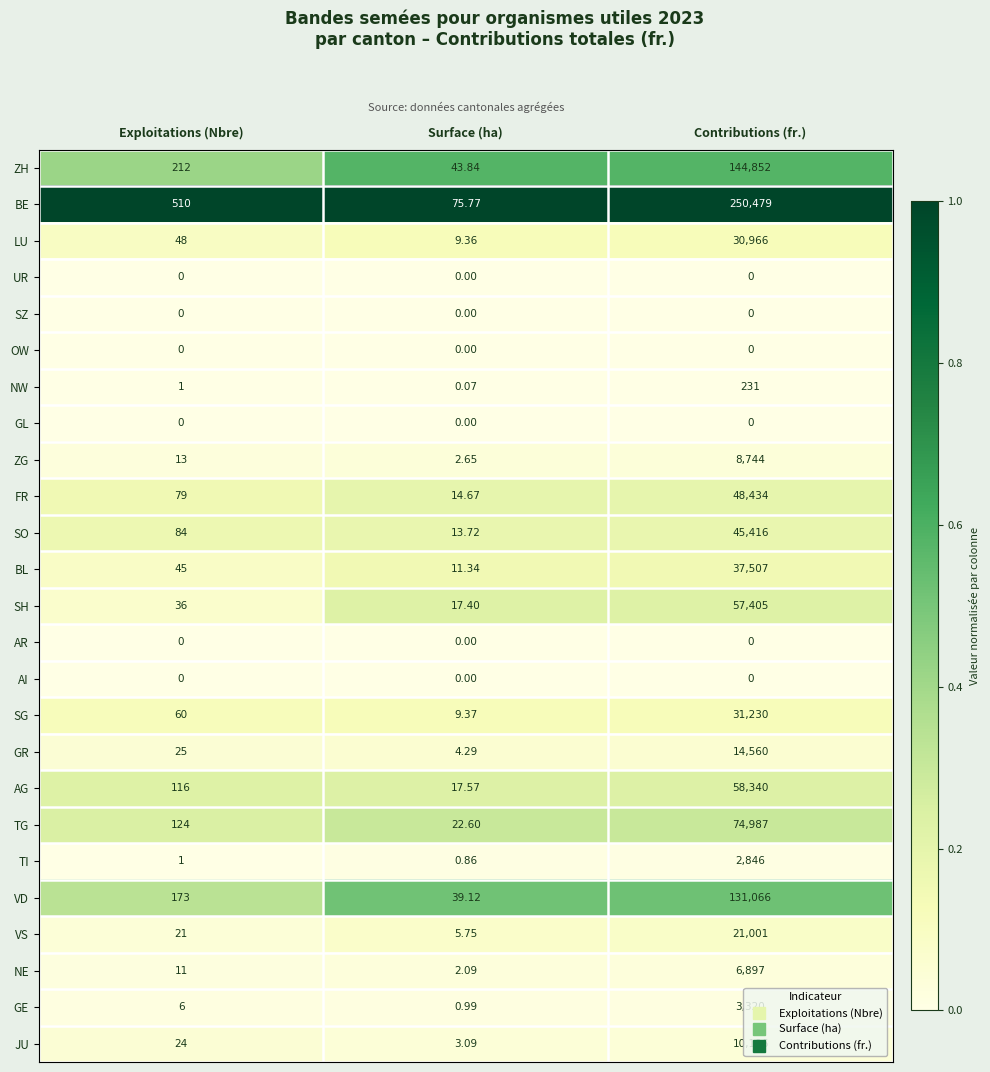

Rank the categories by LU value from highest to lowest.

Contributions (fr.), Exploitations (Nbre), Surface (ha)